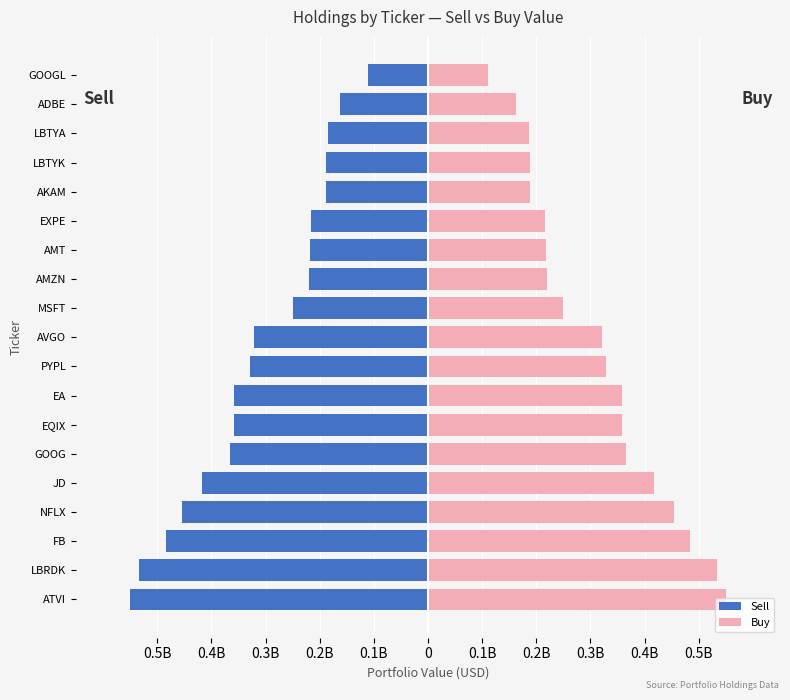

Between MSFT and GOOGL, which series saw the biggest shift?

Sell